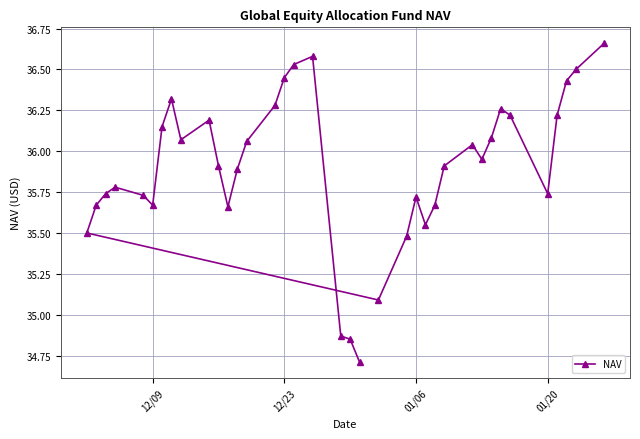

What is the minimum value shown in the chart?

34.7